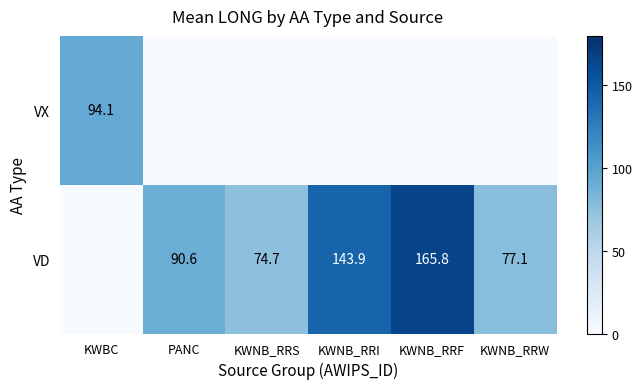

What is the sum of all VD values?

552.1